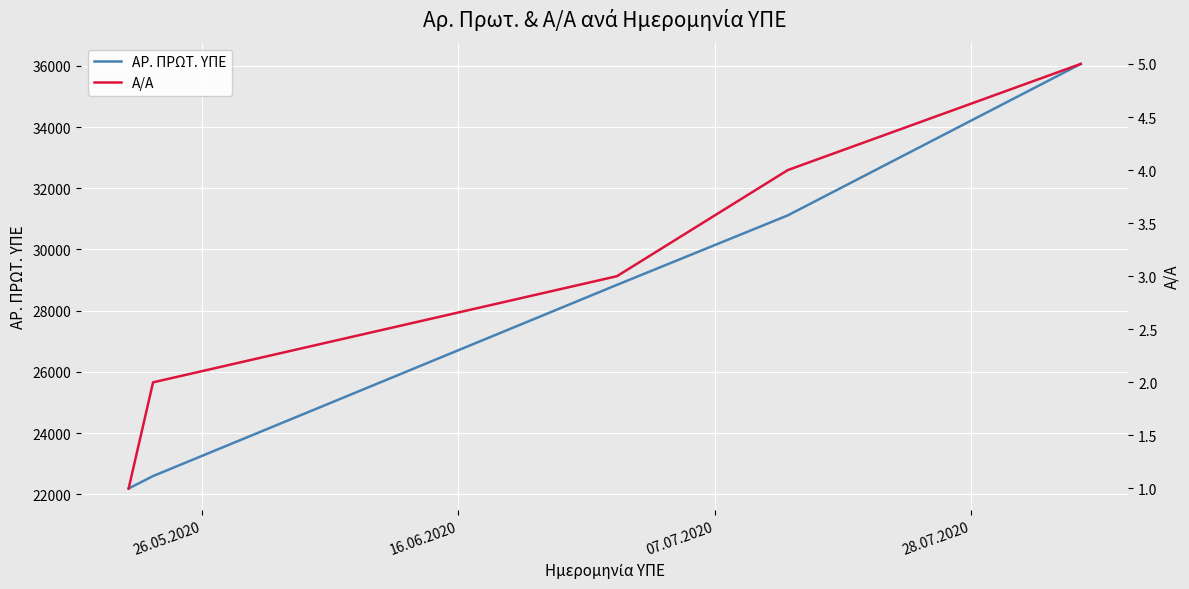

True or false: Α/Α and ΑΡ. ΠΡΩΤ. ΥΠΕ cross at least once.

False